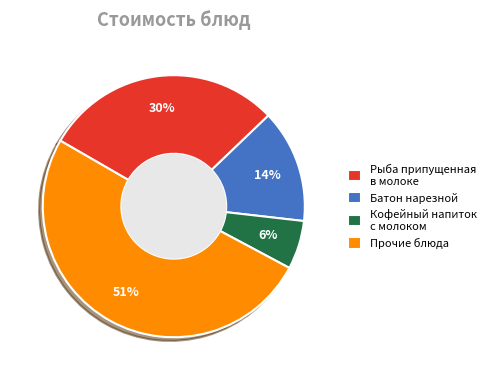

True or false: Кофейный напиток с молоком accounts for 6% of the total.

True